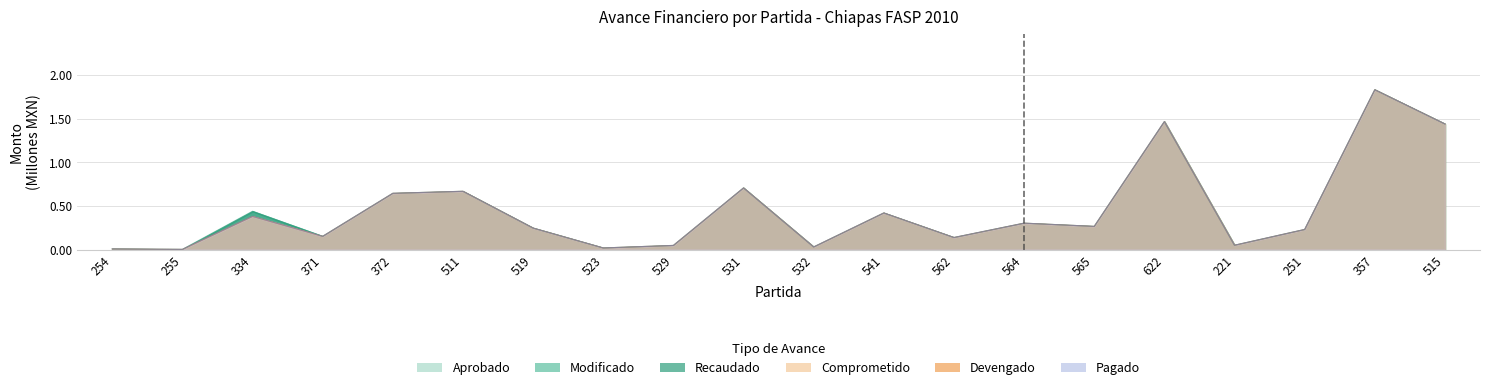

Is it true that Modificado equals 1.5 at 622?

True